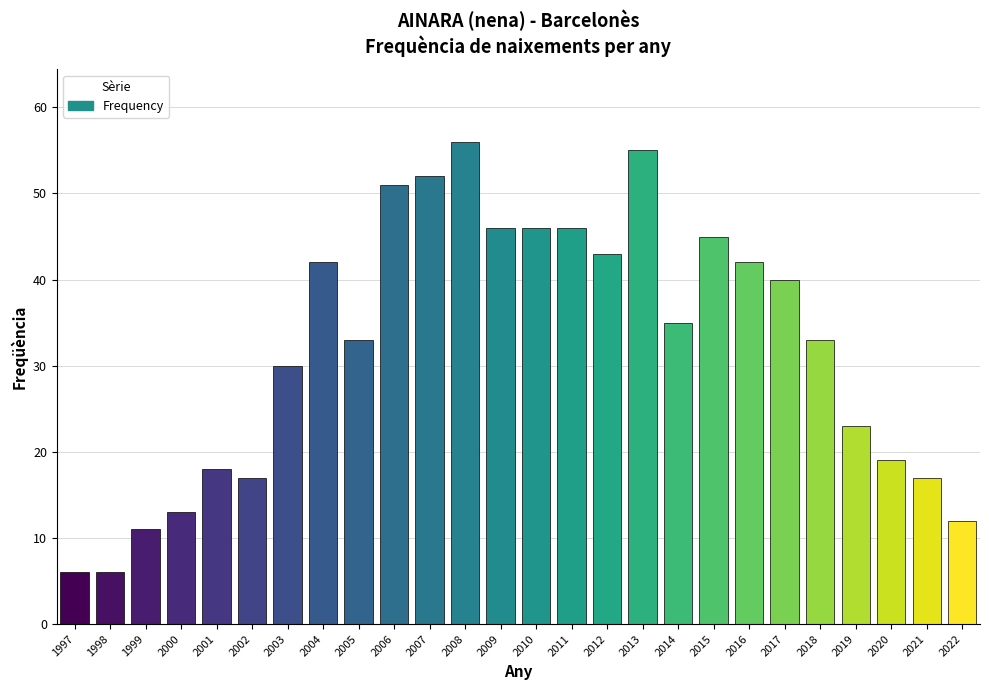

The value at 2008 is 93. True or false?

False